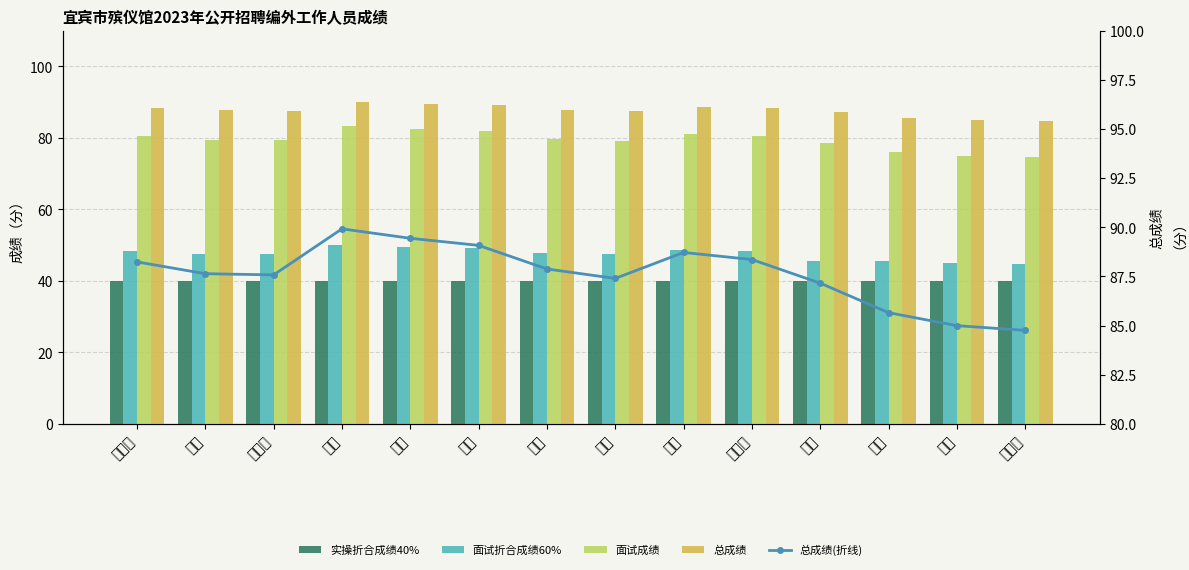

What are all the series names shown in the legend?

实操折合成绩40%, 面试折合成绩60%, 面试成绩, 总成绩, 总成绩(折线)